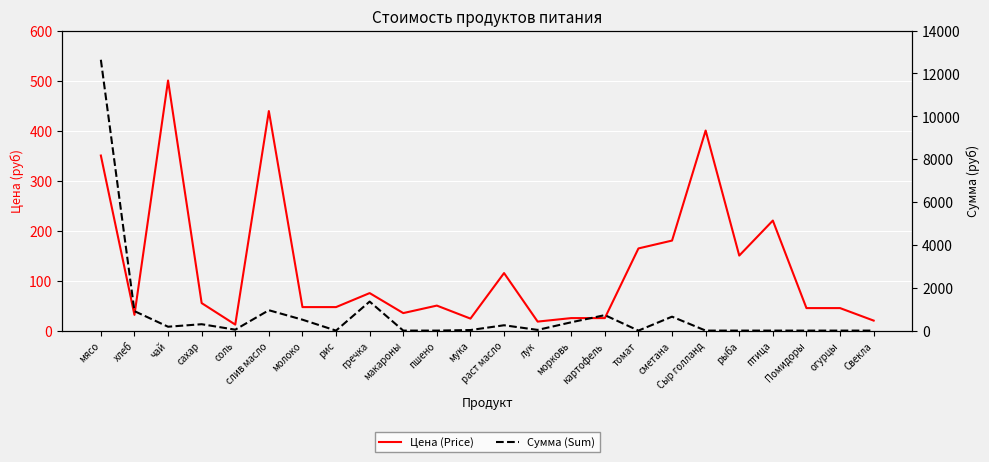

Count the number of data series in this chart.

2